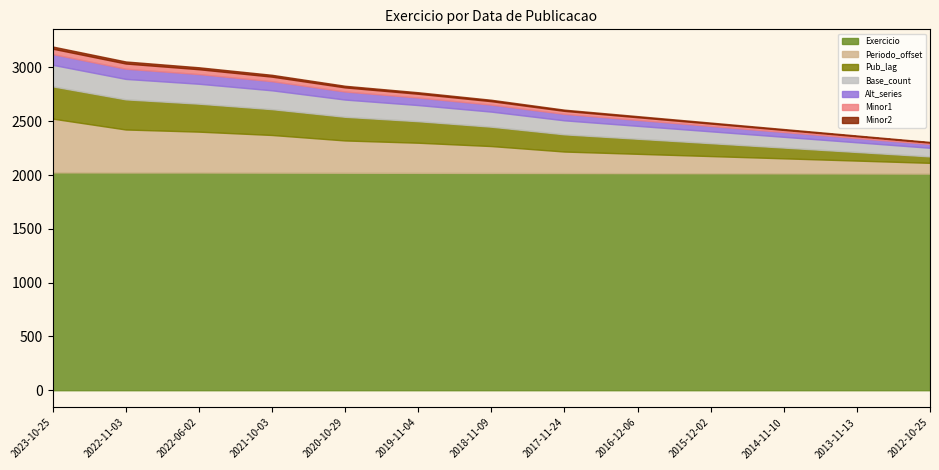

The chart shows a value of 931 at 2013-11-13. True or false?

False